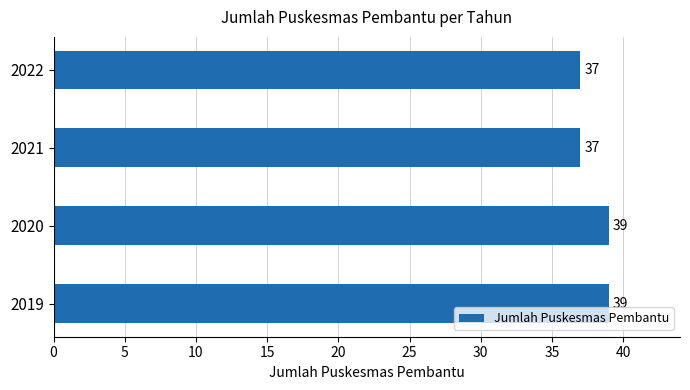

How many bars are there in total?

4